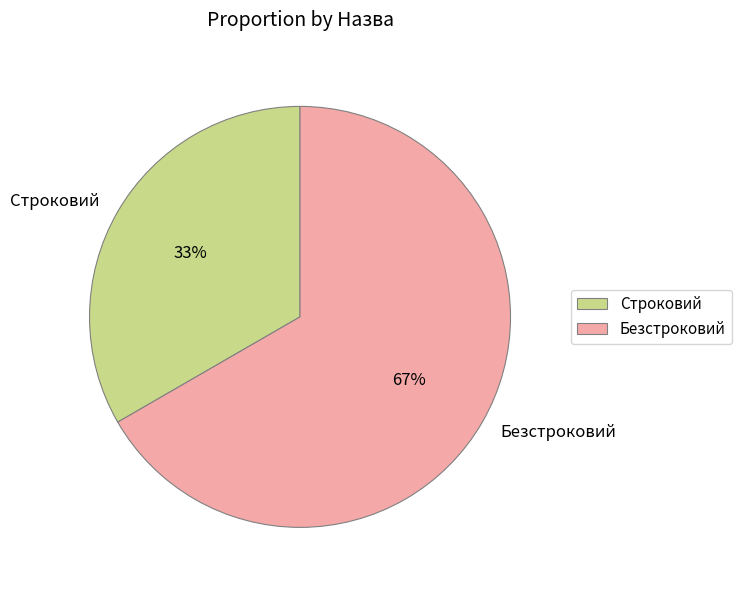

How many slices are in this pie chart?

2